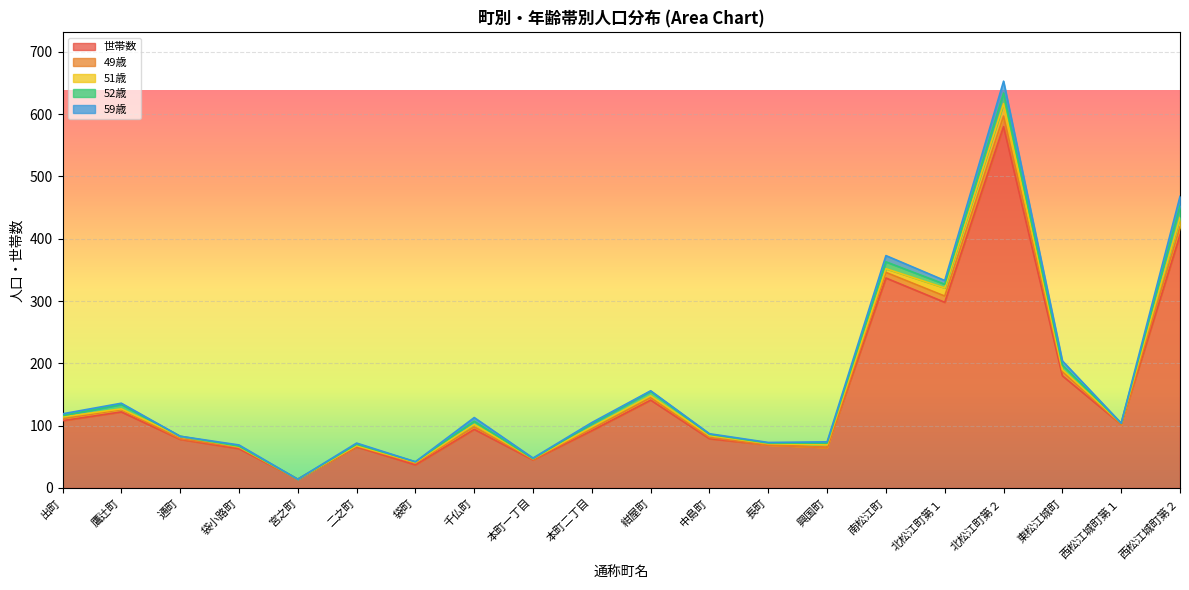

Is the value of 59歳 at 本町二丁目 greater than the value of 52歳 at 通町?

Yes